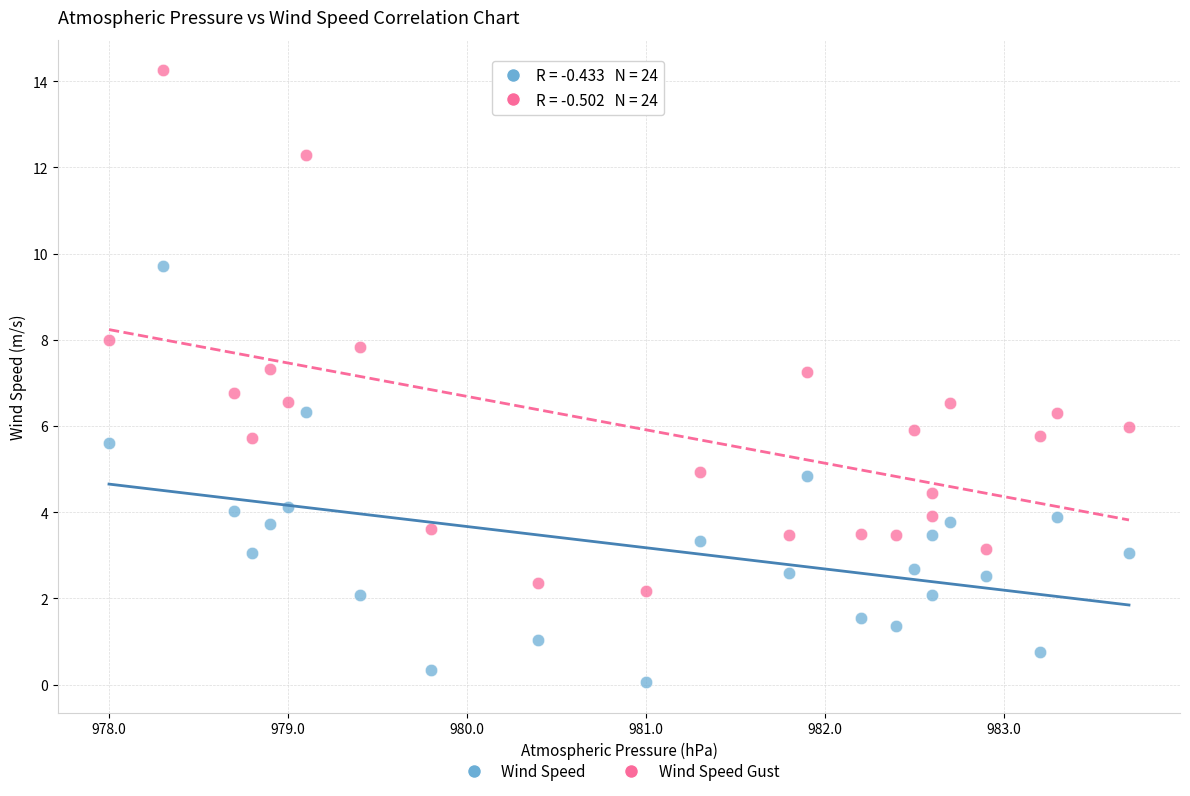

Across all data points, what is the range of Y values (max minus min)?

14.2